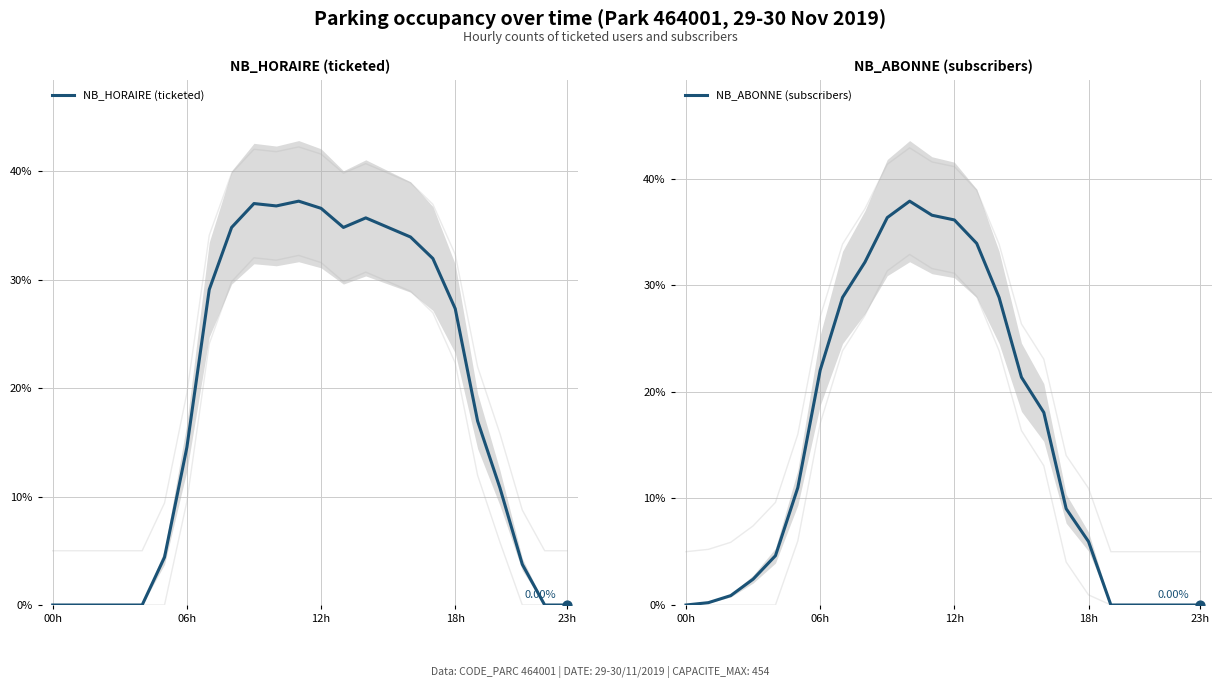

Is the value of NB_ABONNE (subscribers) at 23h greater than the value of NB_HORAIRE (ticketed) at 06h?

No